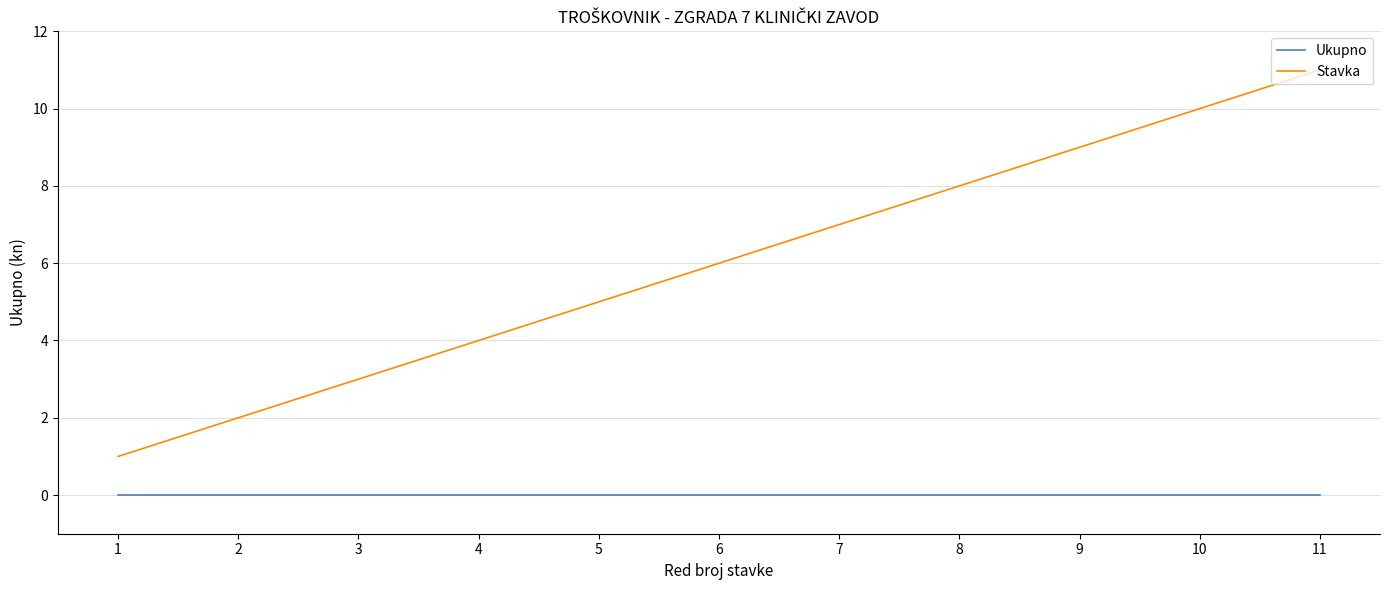

Which label corresponds to the largest value in the chart?

11